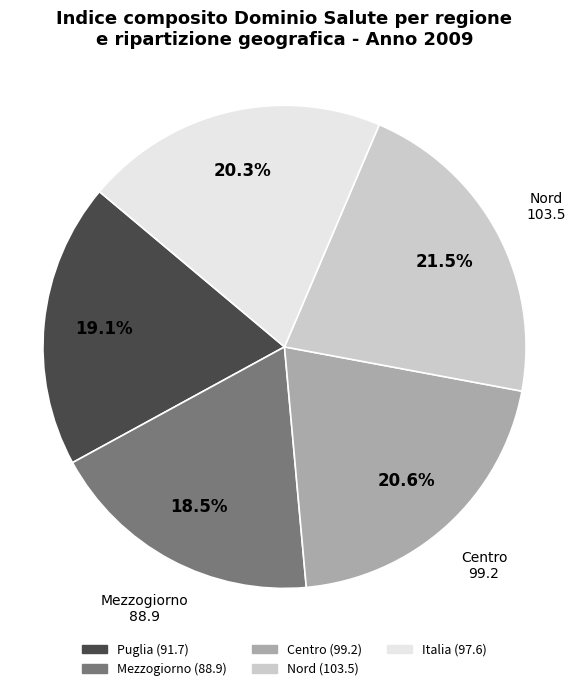

Which has a higher value, Centro or Nord?

Nord